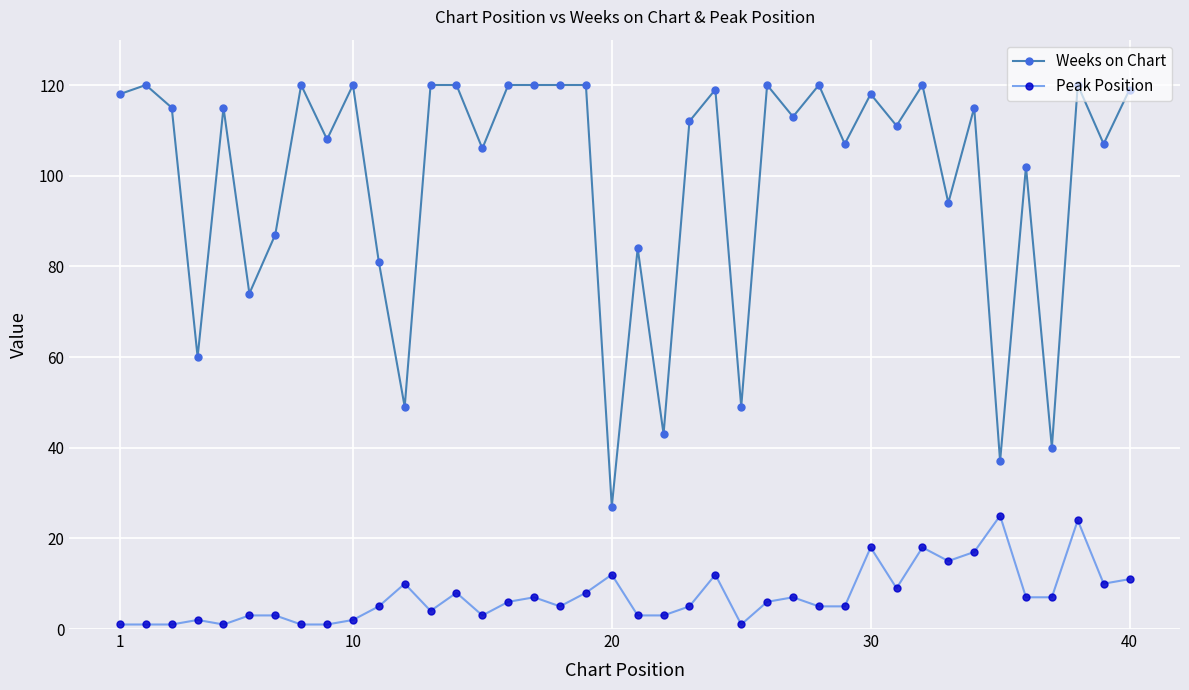

At how many categories does at least one series exceed 30?

39